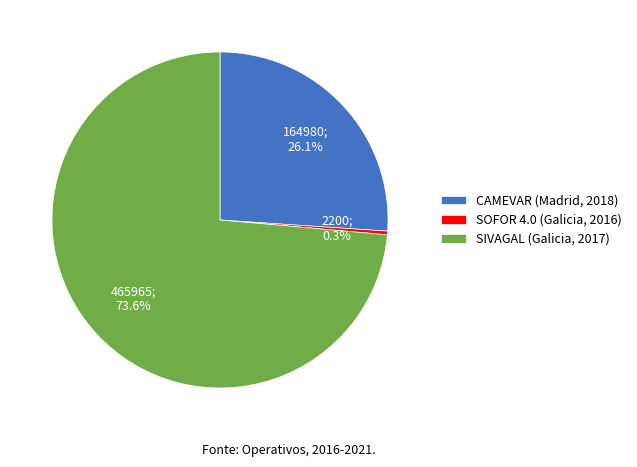

To the nearest percent, what is the combined percentage of SIVAGAL (Galicia, 2017) and CAMEVAR (Madrid, 2018)?

100%